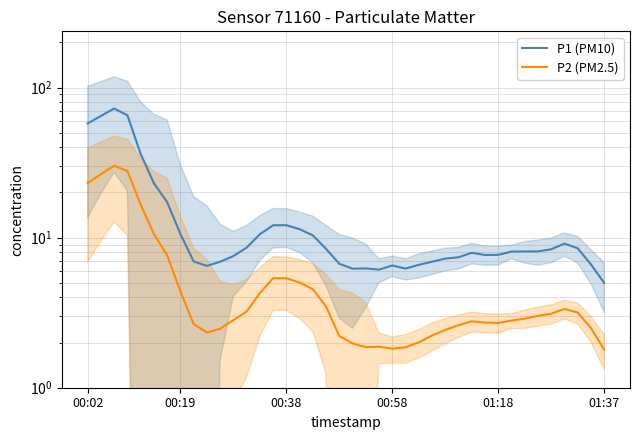

What is the spread (max minus min) of values at 35?

5.3